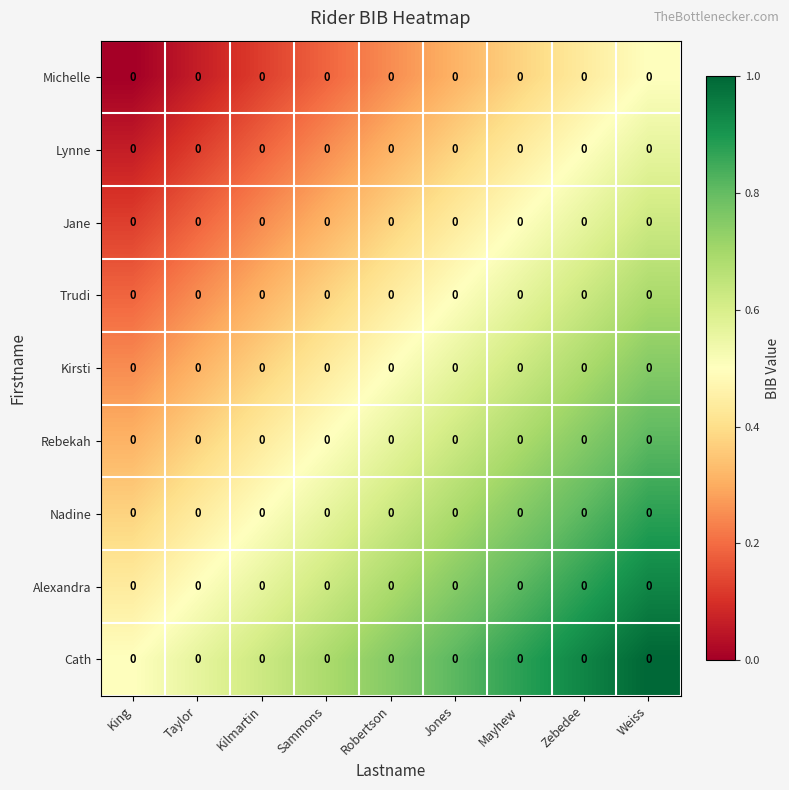

Between King and Weiss, which series saw the biggest shift?

Michelle